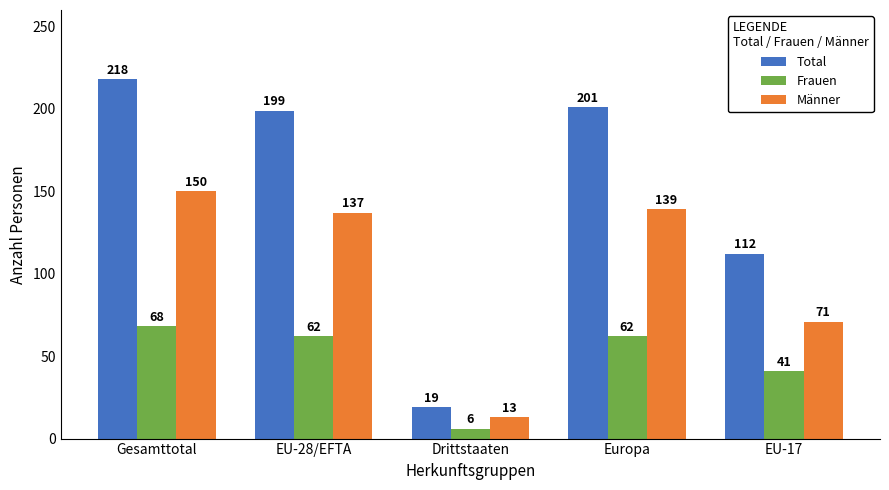

Does the chart contain any negative values?

No